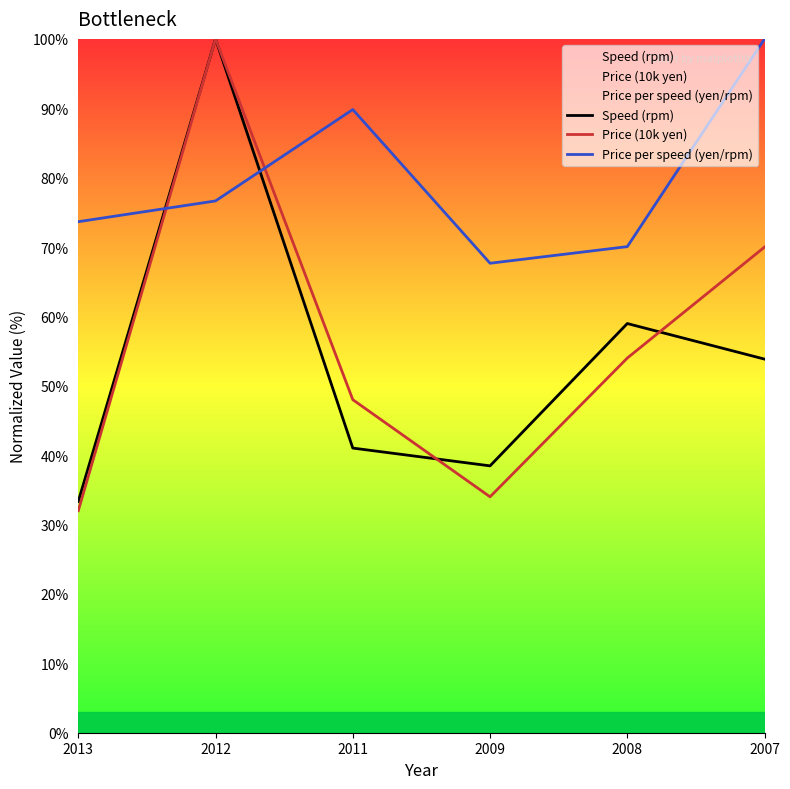

Rank the series by their maximum value, from lowest to highest.

Speed (rpm), Price (10k yen), Price per speed (yen/rpm)